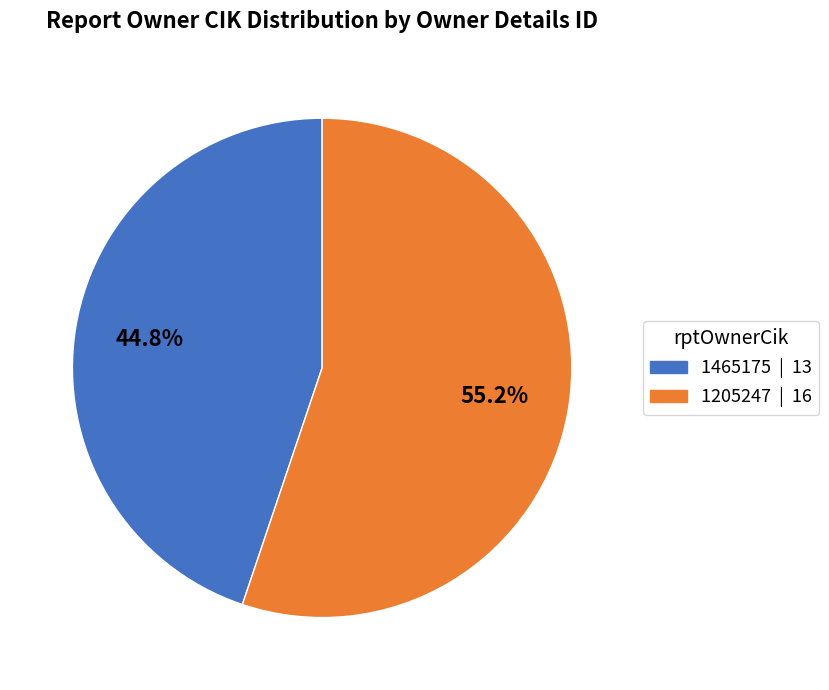

Is it true that 1205247 is 55% of the pie?

True